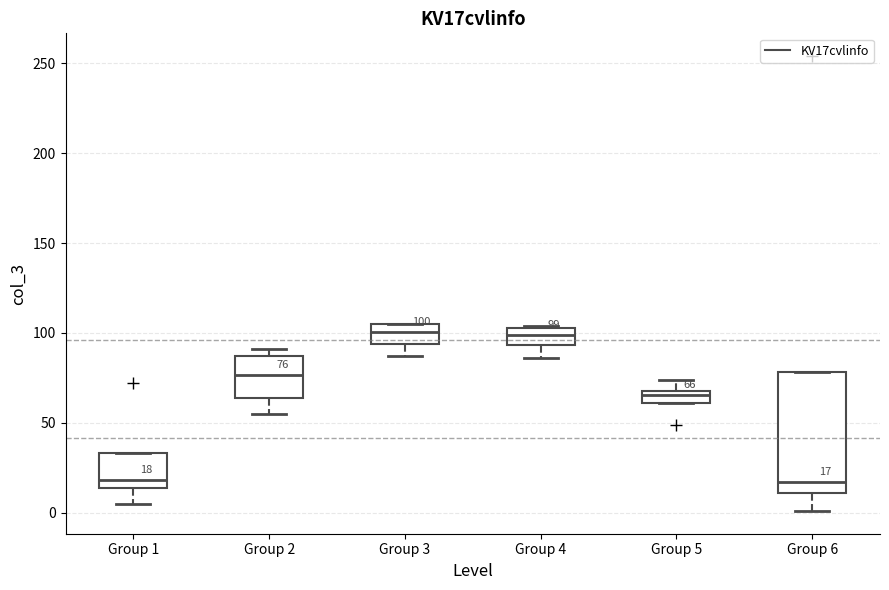

Comparing the boxes themselves (not the whiskers), which one is the tallest?

Group 6